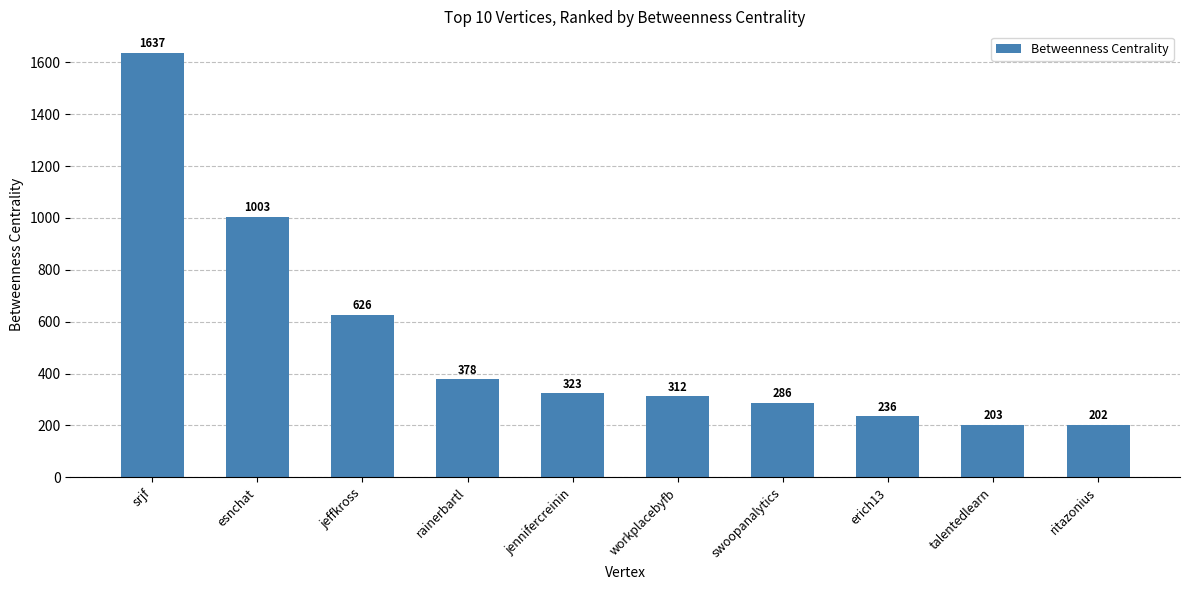

Where does the data first go above 323?

srjf